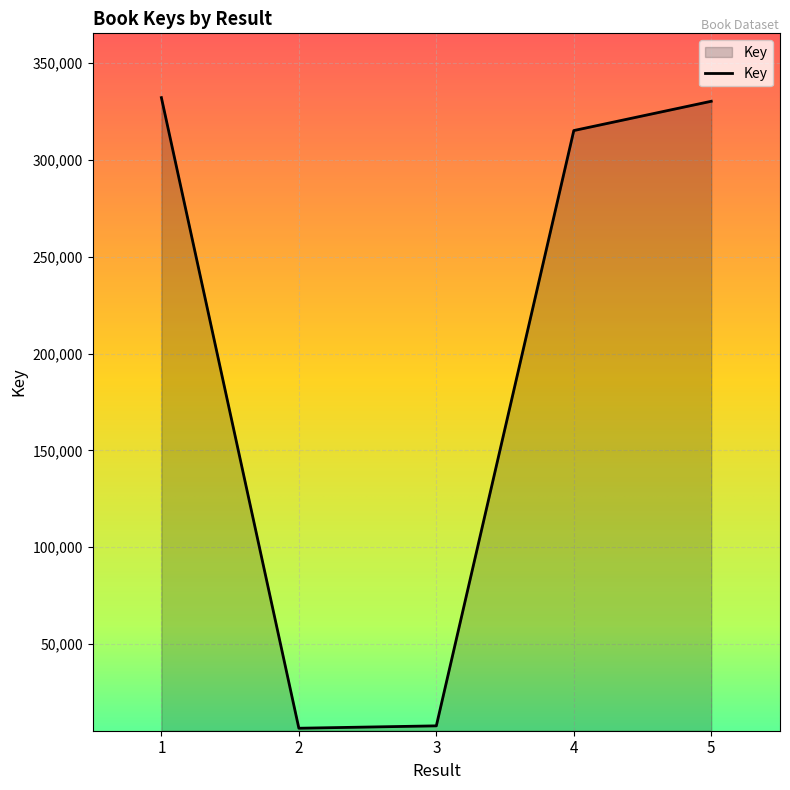

True or false: the data shows 219031 at 4.

False